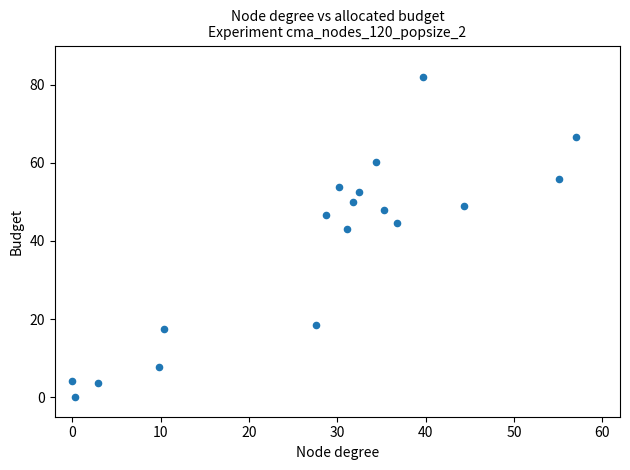

What is the range of Y values (max minus min)?

82.0